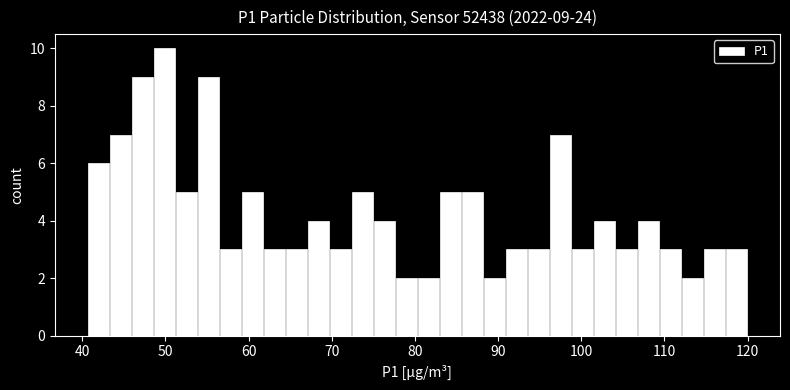

Around what value on the x-axis is the tallest bar? Give the approximate position of its centre, as read against the axis.

50